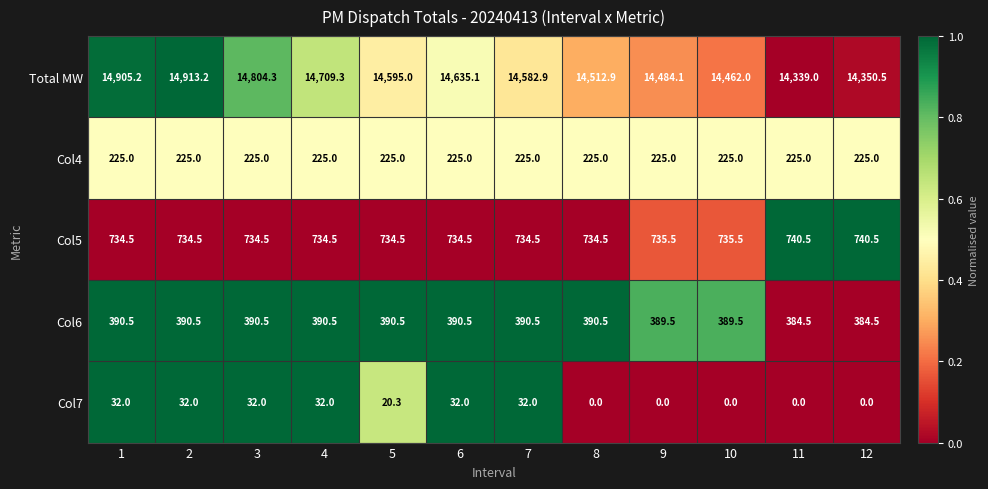

What is the spread (max minus min) of values at 2?

14881.2